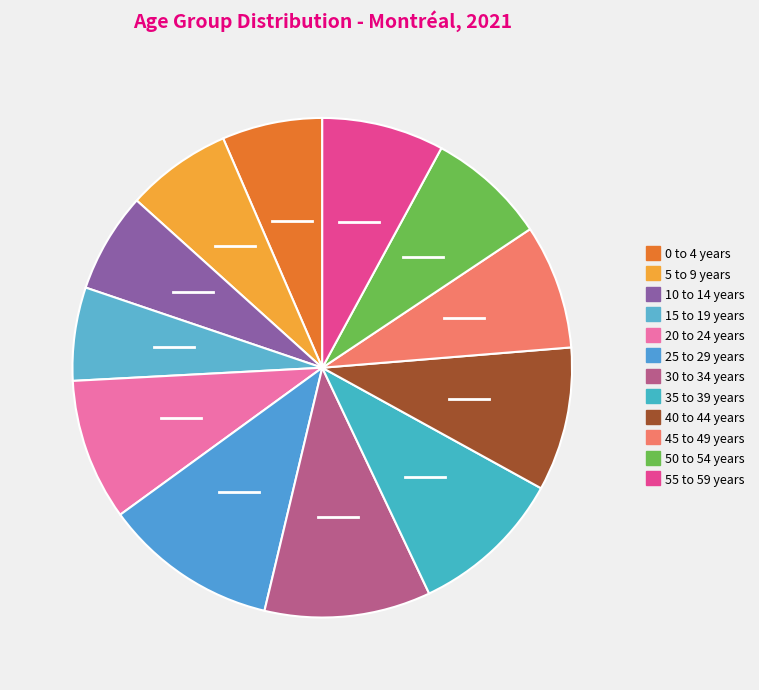

What percentage is NOT represented by 10 to 14 years?

93.5%